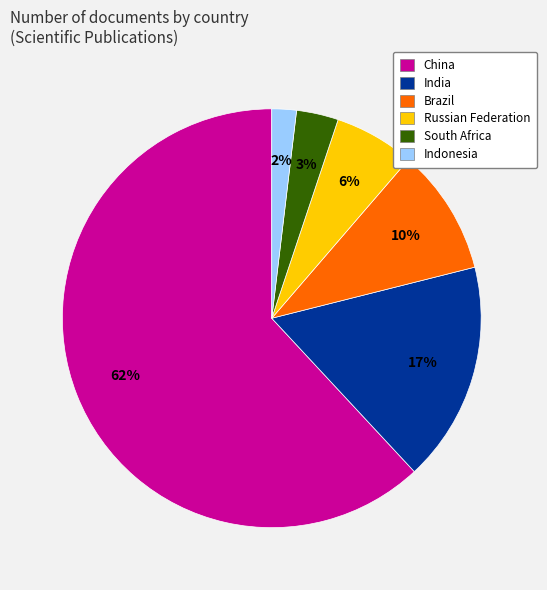

What is the smallest slice in the pie chart?

Indonesia